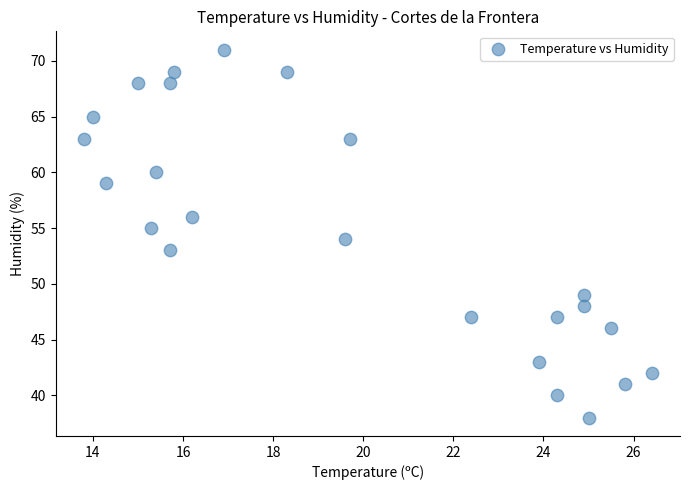

What is the range of Y values (max minus min)?

33